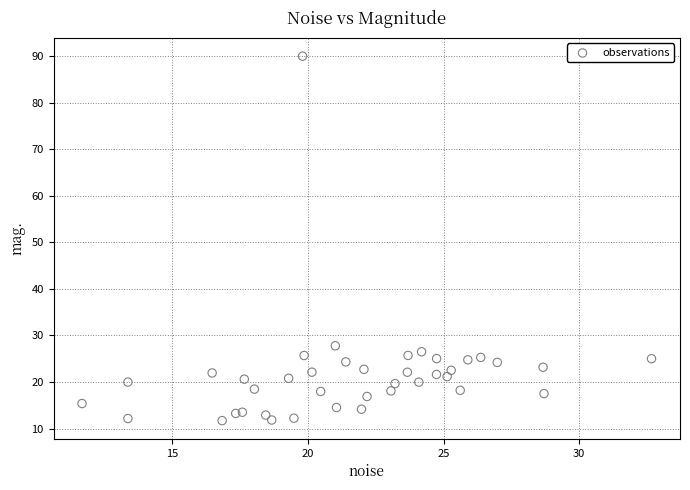

What Y value in the scatter plot is closest to 50?

27.8